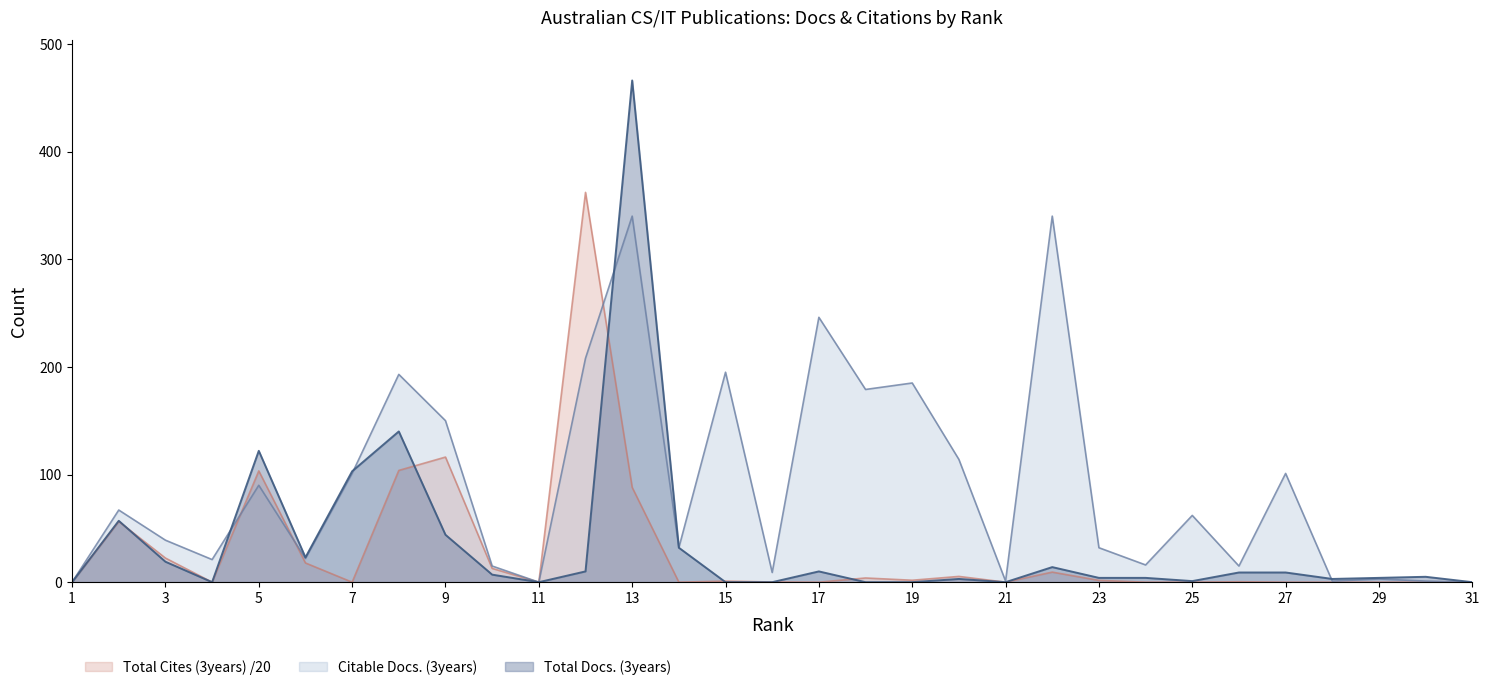

At which category does Total Cites (3years) reach its first local peak?

2